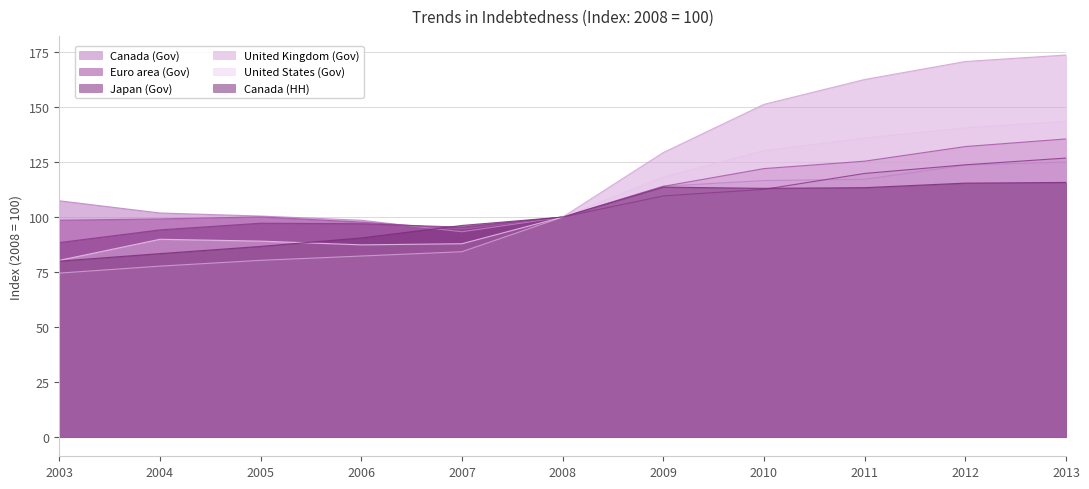

True or false: Canada (HH) has a value of 161.3 at 2012.

False